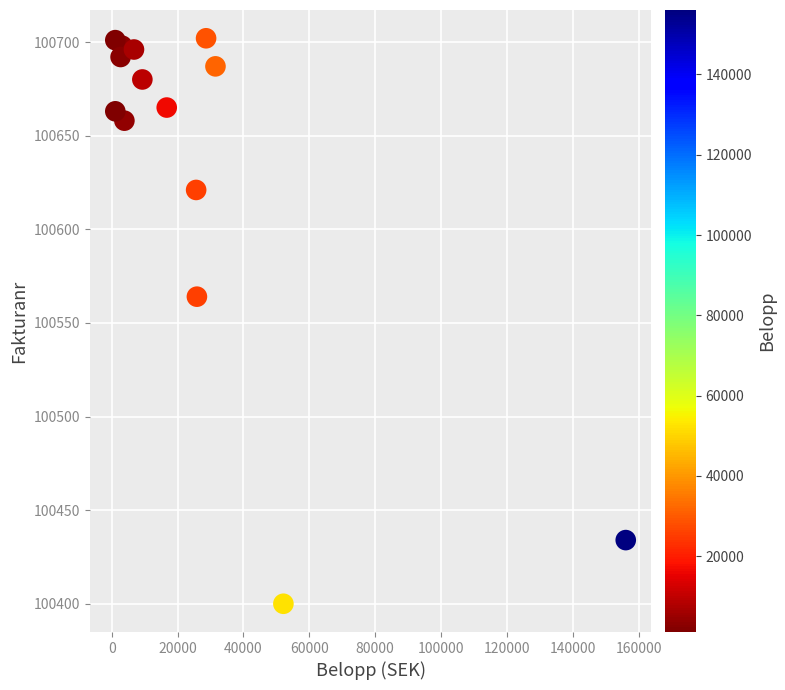

What is the range of Y values (max minus min)?

302